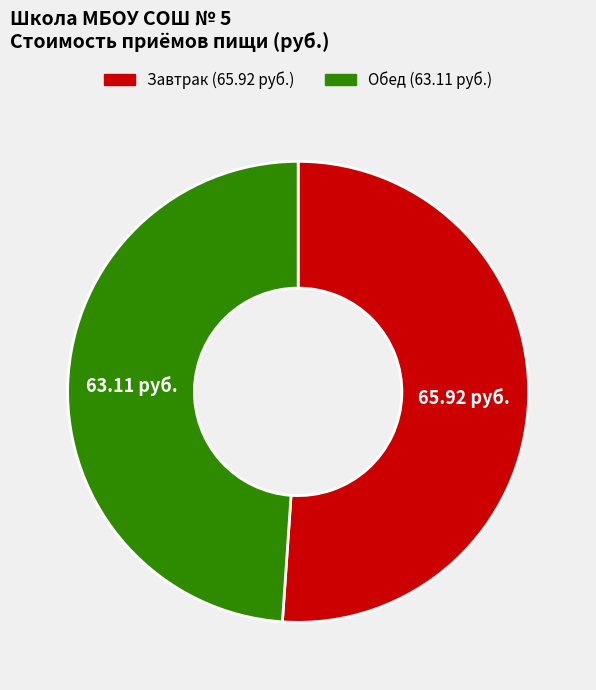

Which category has the smallest portion of the pie?

Обед